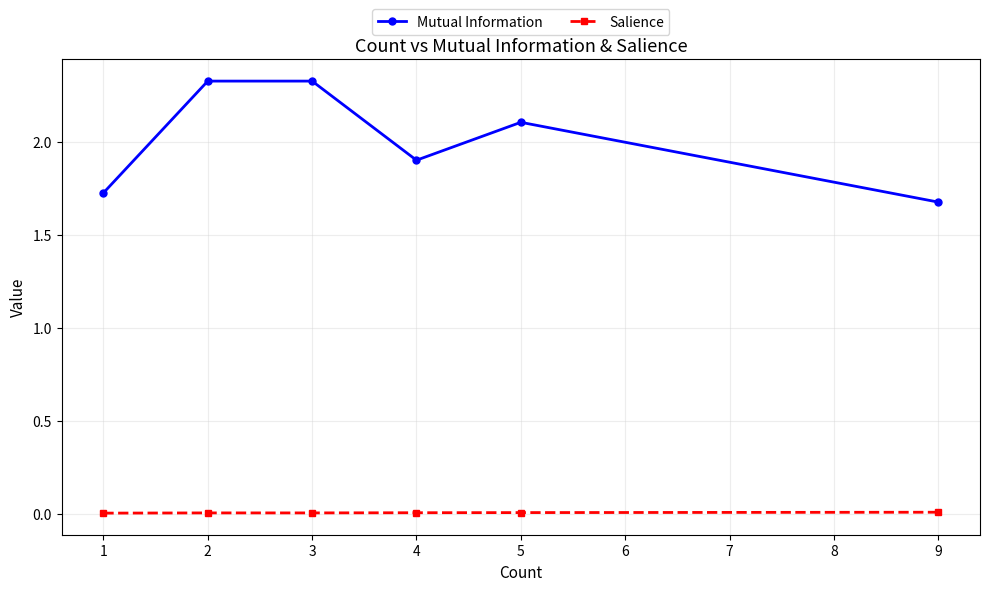

Which series has the largest total across all categories?

Mutual Information